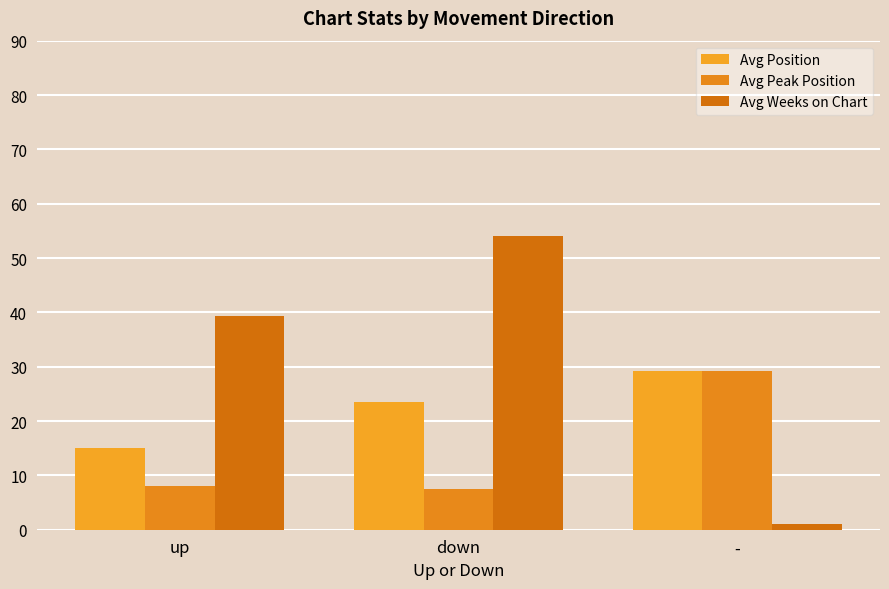

Reading left to right, what are all the values shown in this chart?

Avg Position: up=15.0	down=23.6	-=29.2
Avg Peak Position: up=8.0	down=7.5	-=29.2
Avg Weeks on Chart: up=39.4	down=54.1	-=1.0